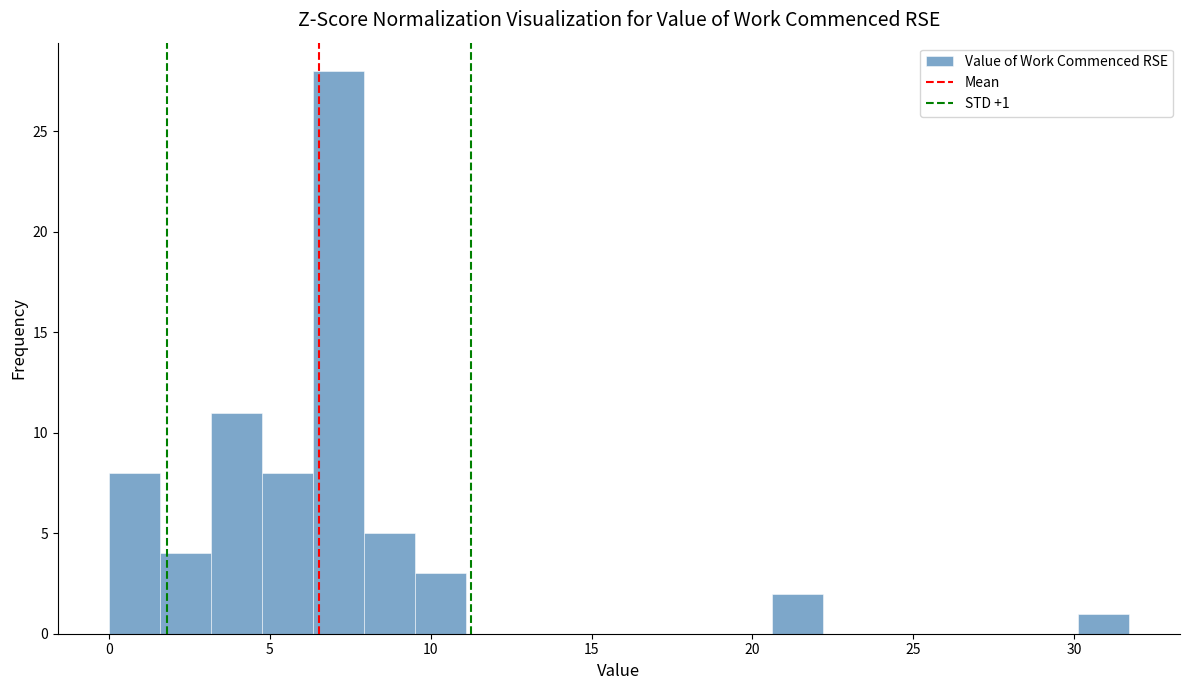

Around what value on the x-axis is the tallest bar? Give the approximate position of its centre, as read against the axis.

7.0